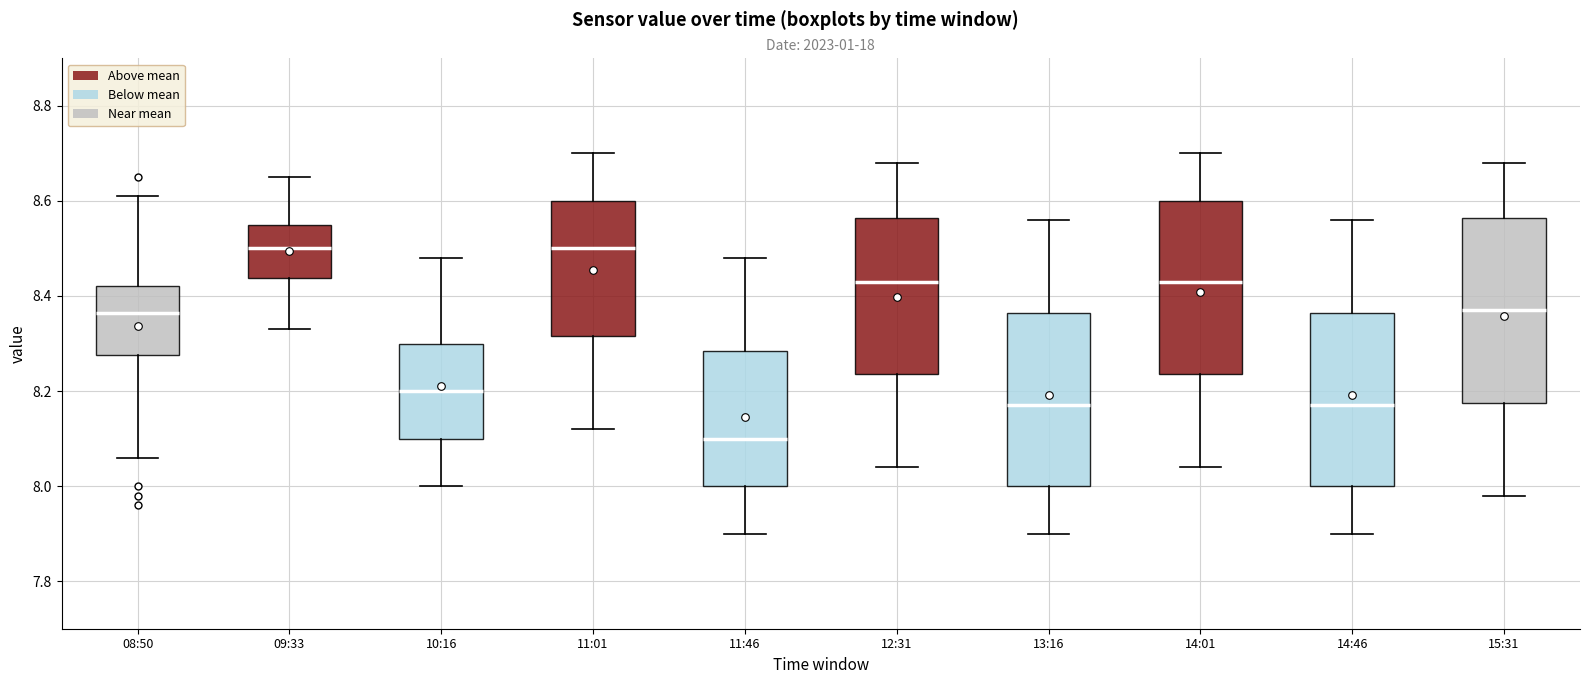

Where does the upper whisker of the box for 12:31 end on the y-axis? The values are not printed on the chart, so give them approximately, as read against the axis.

8.68